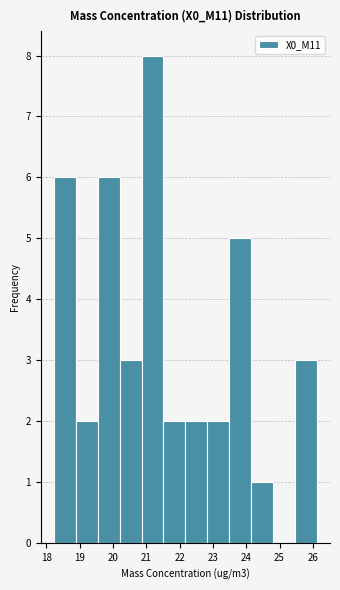

What is the height of the bar covering 20.9 to 21.5 on the x-axis? Neither the bar edges nor the heights are printed on the chart, so give them approximately, as read against the axes.

8